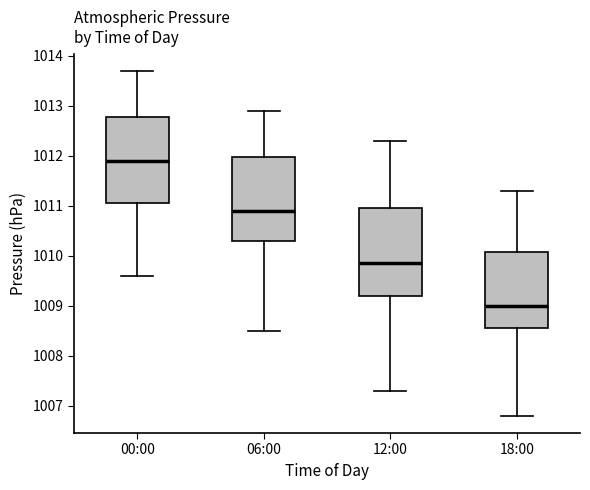

Reading left to right, transcribe this box plot: for each box, give where its median line is, the range the box spans, and where its two whiskers end, as read against the y-axis. The values are not printed on the chart, so give them approximately, as read against the axis.

00:00: median 1011.9, box 1011.1 to 1012.8, whiskers 1009.6 to 1013.7
06:00: median 1010.9, box 1010.3 to 1012.0, whiskers 1008.5 to 1012.9
12:00: median 1009.9, box 1009.2 to 1011.0, whiskers 1007.3 to 1012.3
18:00: median 1009.0, box 1008.6 to 1010.1, whiskers 1006.8 to 1011.3